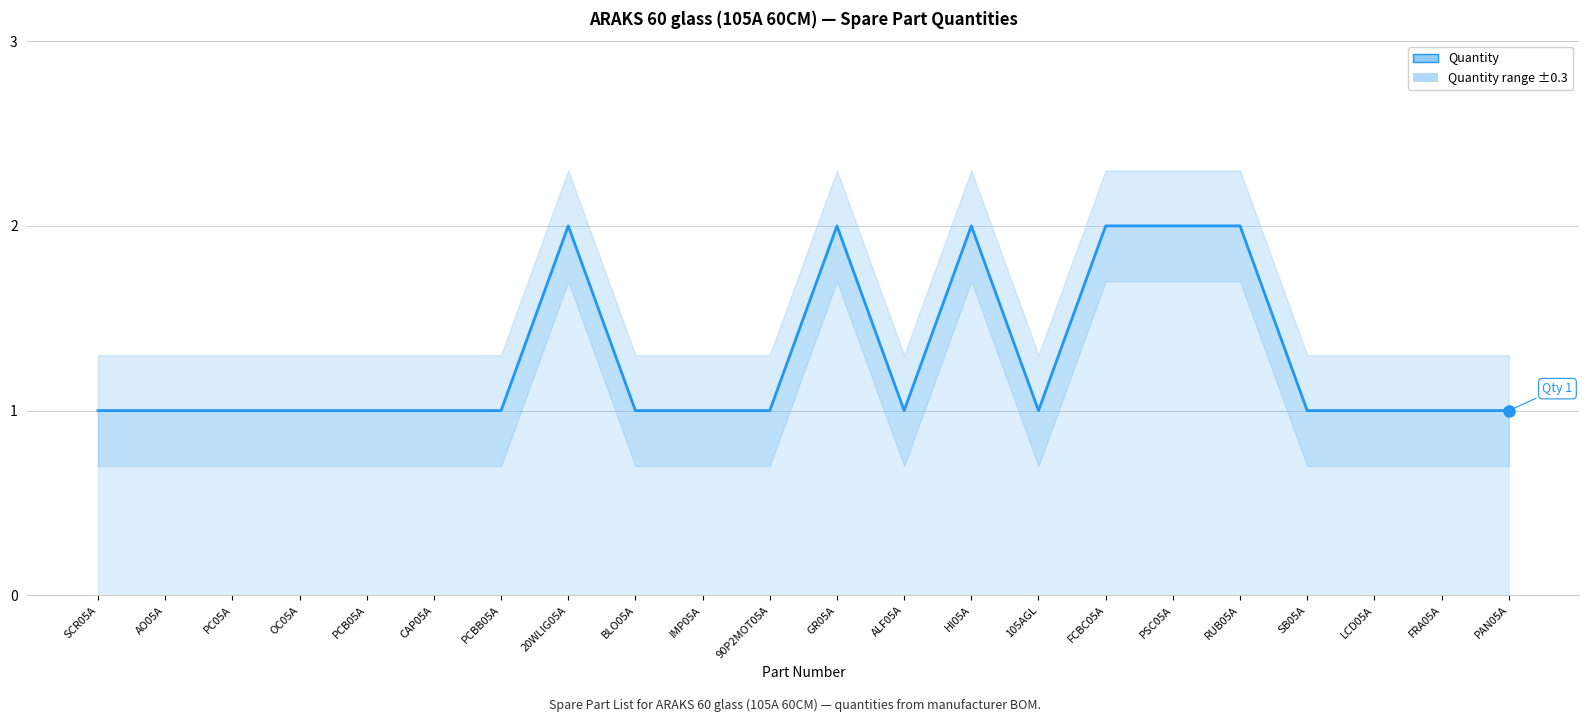

What is the difference between the maximum and minimum values?

1